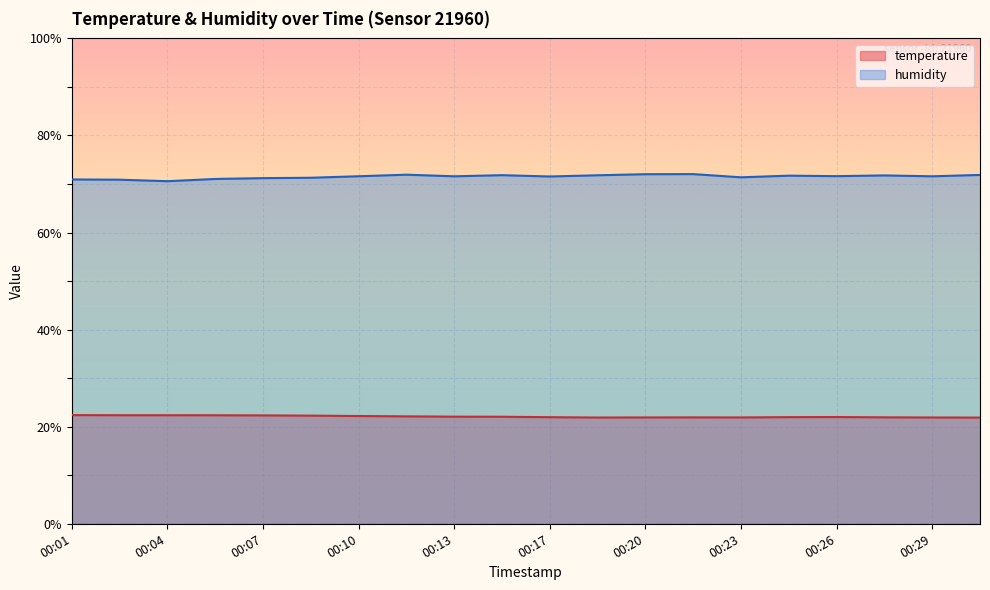

Reading left to right, extract all data points from this chart.

temperature: 00:01=22.4	00:02=22.4	00:04=22.4	00:06=22.4	00:07=22.3	00:09=22.3	00:10=22.2	00:12=22.1	00:13=22.1	00:15=22.1	00:17=22.0	00:18=21.9	00:20=21.9	00:21=21.9	00:23=21.9	00:24=22.0	00:26=22.0	00:27=21.9	00:29=21.9	00:31=21.9
humidity: 00:01=70.9	00:02=70.9	00:04=70.6	00:06=71.0	00:07=71.2	00:09=71.3	00:10=71.6	00:12=71.9	00:13=71.6	00:15=71.8	00:17=71.5	00:18=71.8	00:20=72.0	00:21=72.0	00:23=71.4	00:24=71.7	00:26=71.6	00:27=71.8	00:29=71.6	00:31=71.9